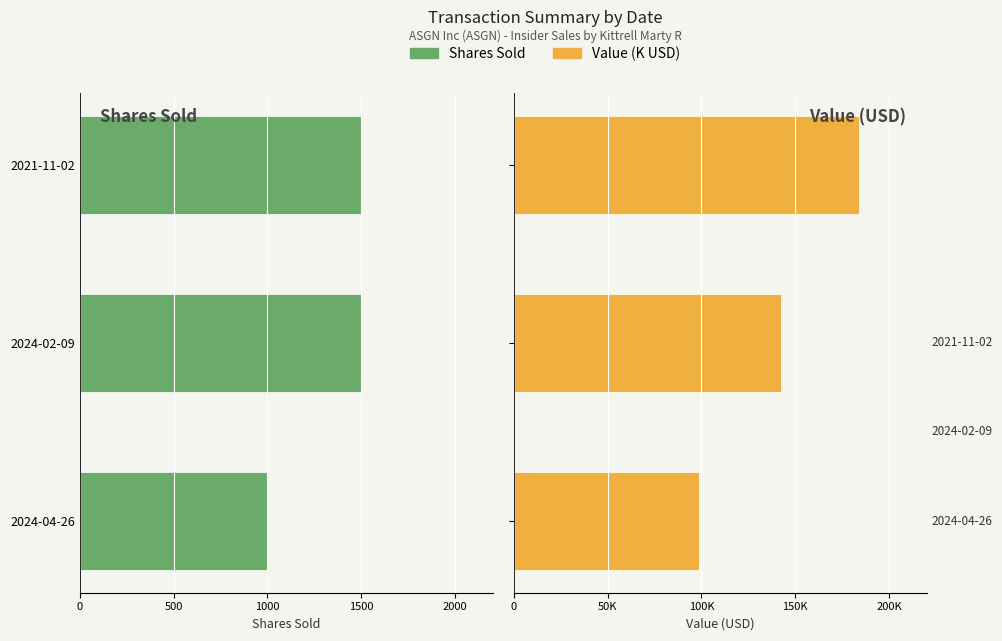

Reading right to left, extract all data points from this chart.

Shares Sold: -1500.0	-1500.0	-1000.0
Transaction Value (K USD): 184.0	142.1	98.6